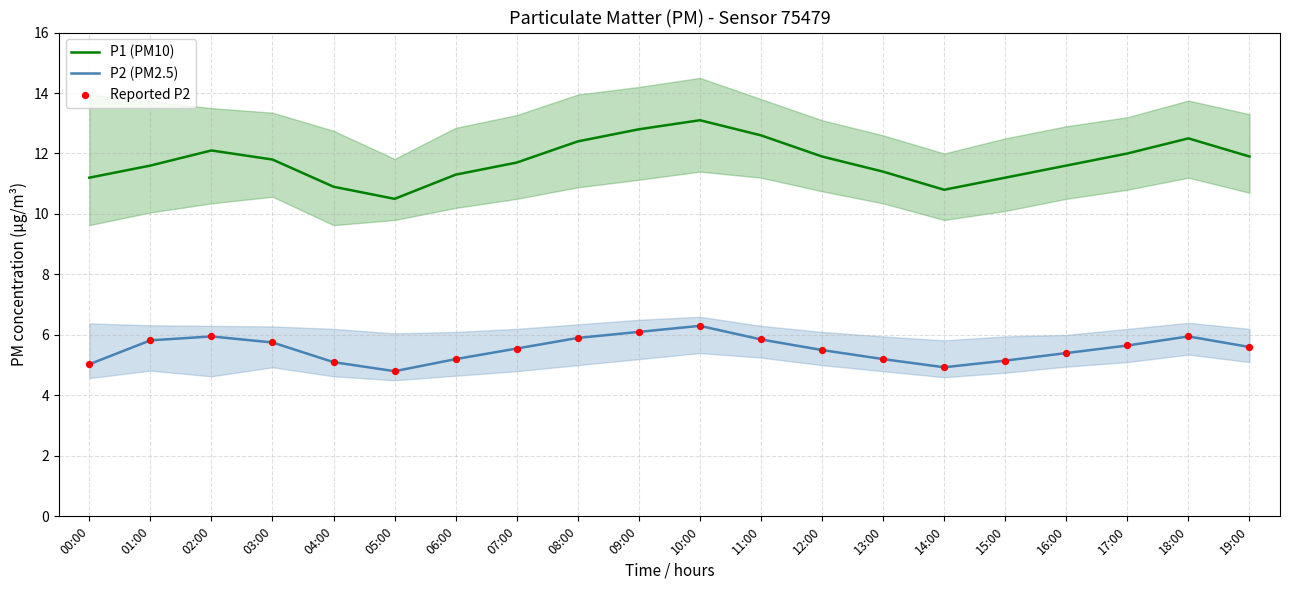

Which series has the largest total across all categories?

P1 (PM10)